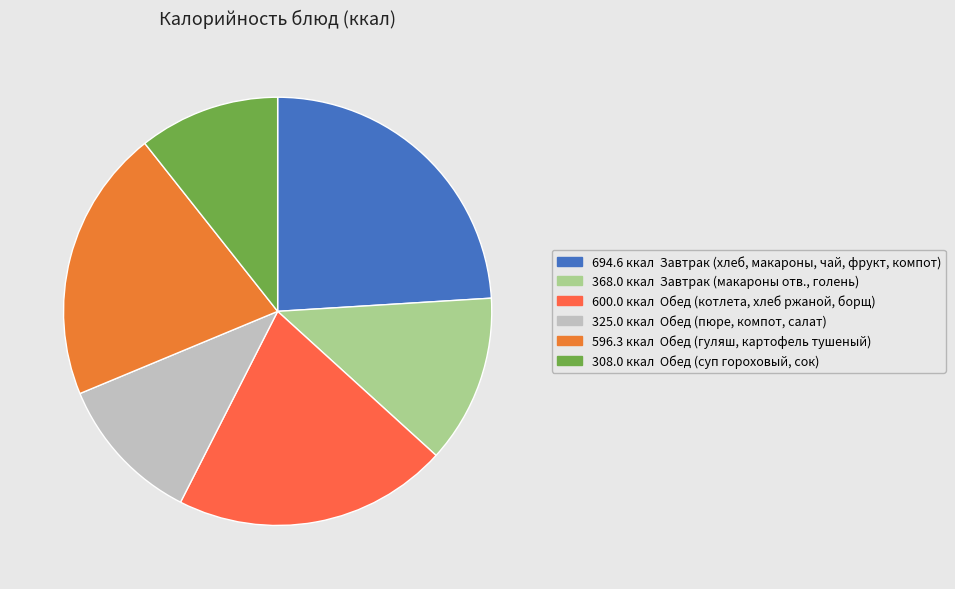

How many segments does this pie chart have?

6